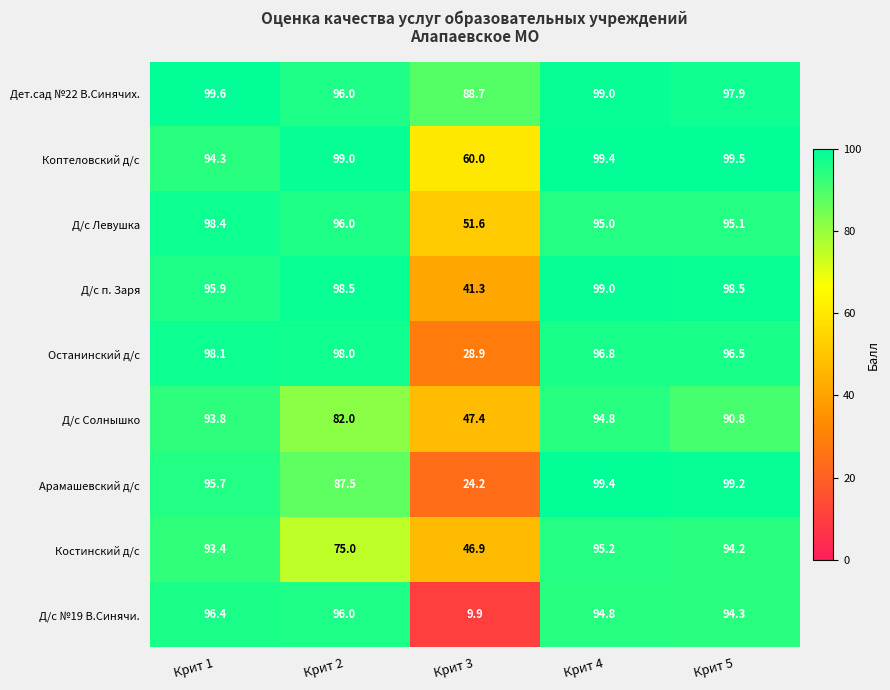

List the labels in order of Дет.сад №22 В.Синячих. value, largest first.

Крит 1, Крит 4, Крит 5, Крит 2, Крит 3